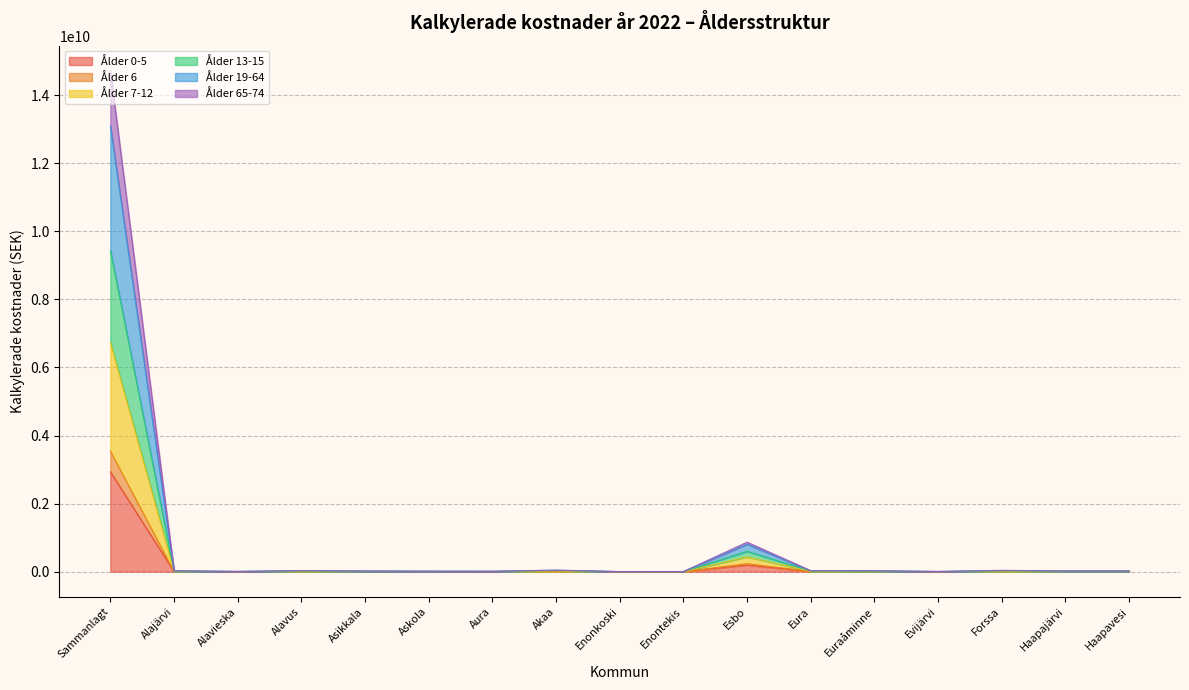

What are all the series names shown in the legend?

Ålder 0-5, Ålder 6, Ålder 7-12, Ålder 13-15, Ålder 19-64, Ålder 65-74